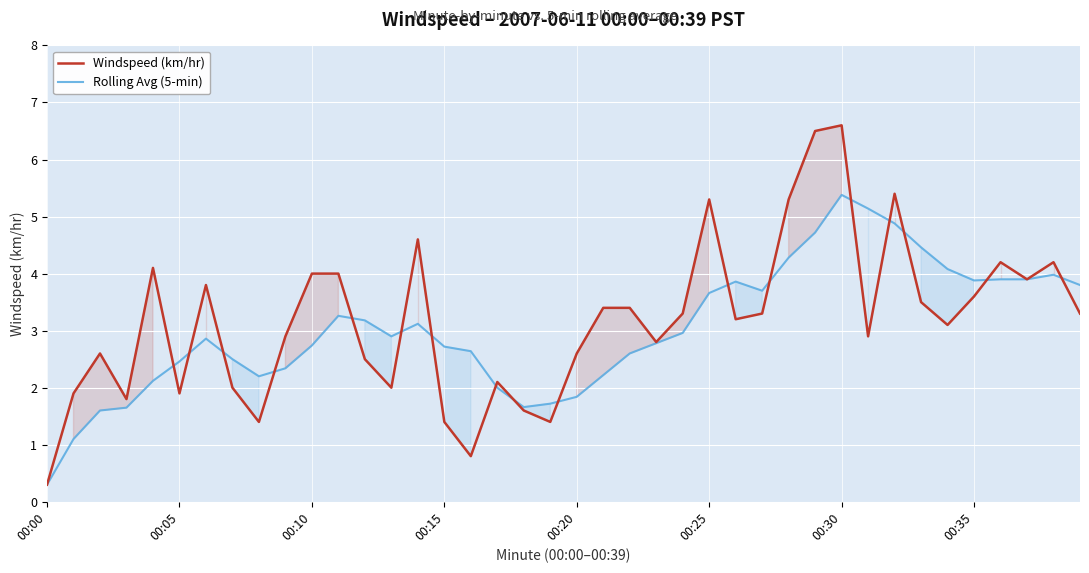

What is the label of the 28th point from the right?

12